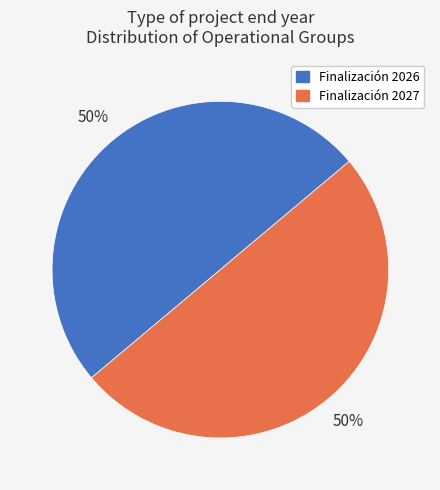

Count the number of slices in the pie.

2